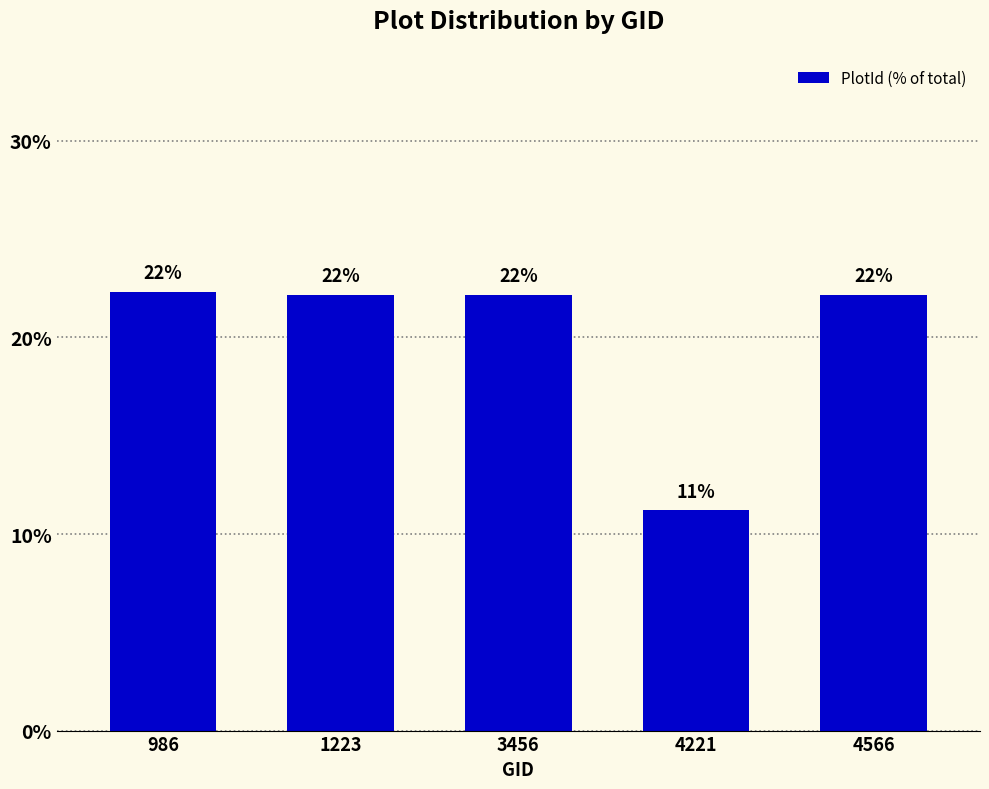

What is the greatest value displayed?

22.3